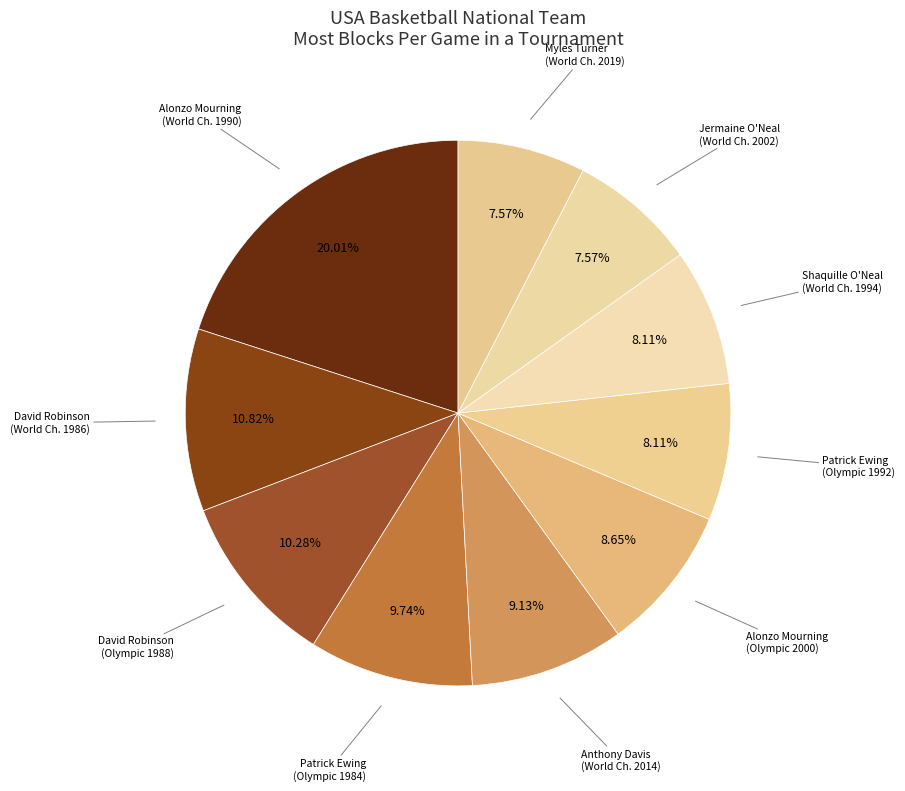

Is there a majority slice in this chart?

No